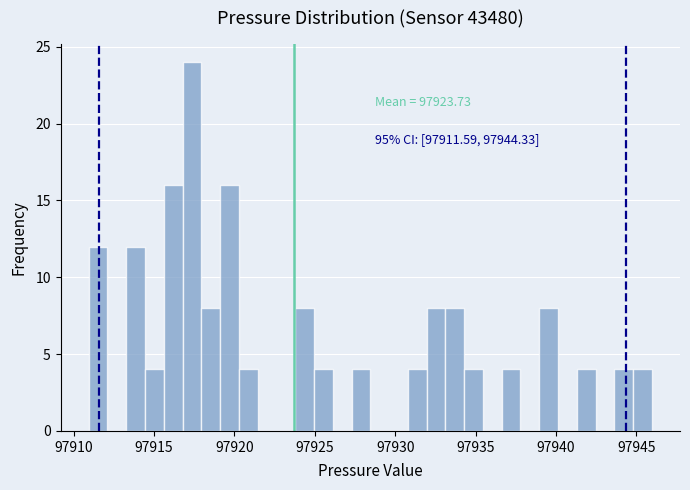

Read against the x-axis, roughly where is the centre of the tallest bar?

97917.5